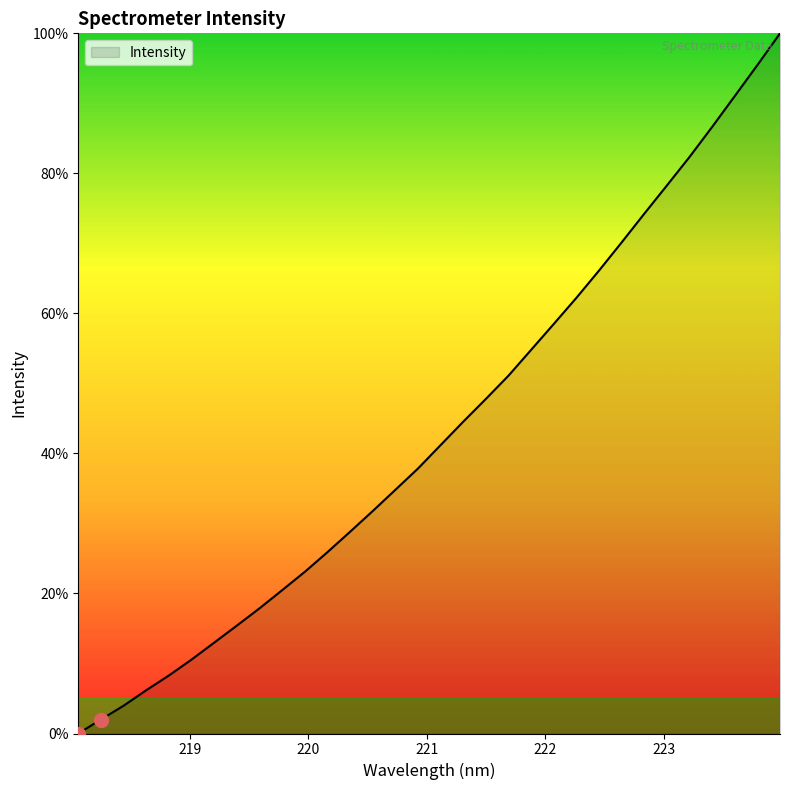

What is the greatest value displayed?

100.0